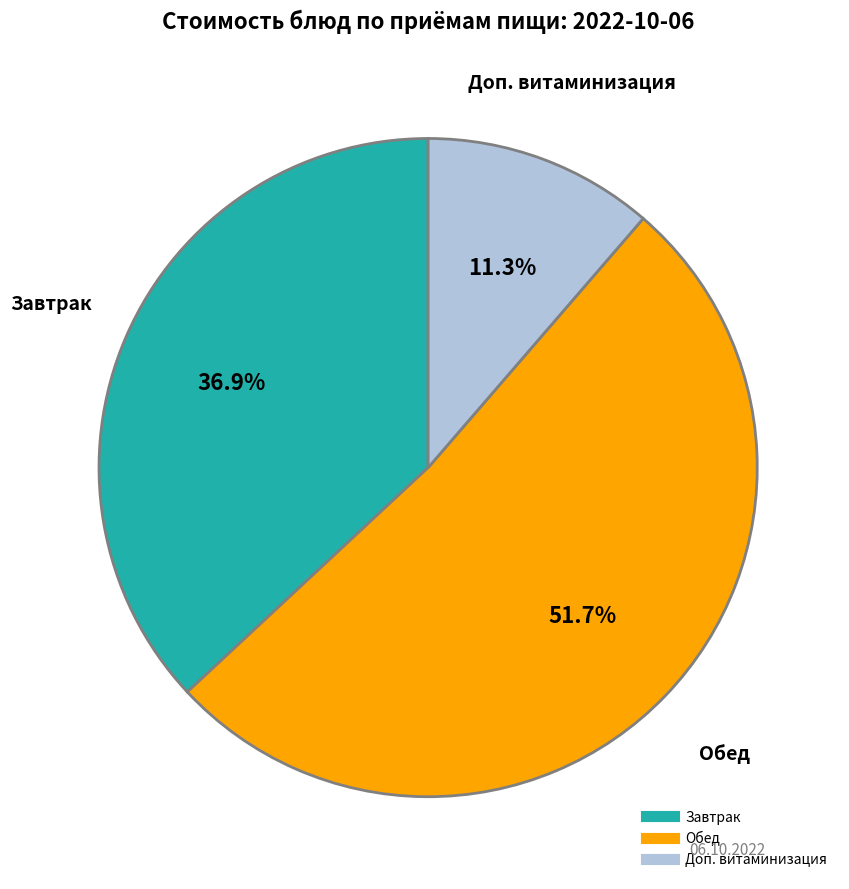

Does any single category account for the majority?

Yes